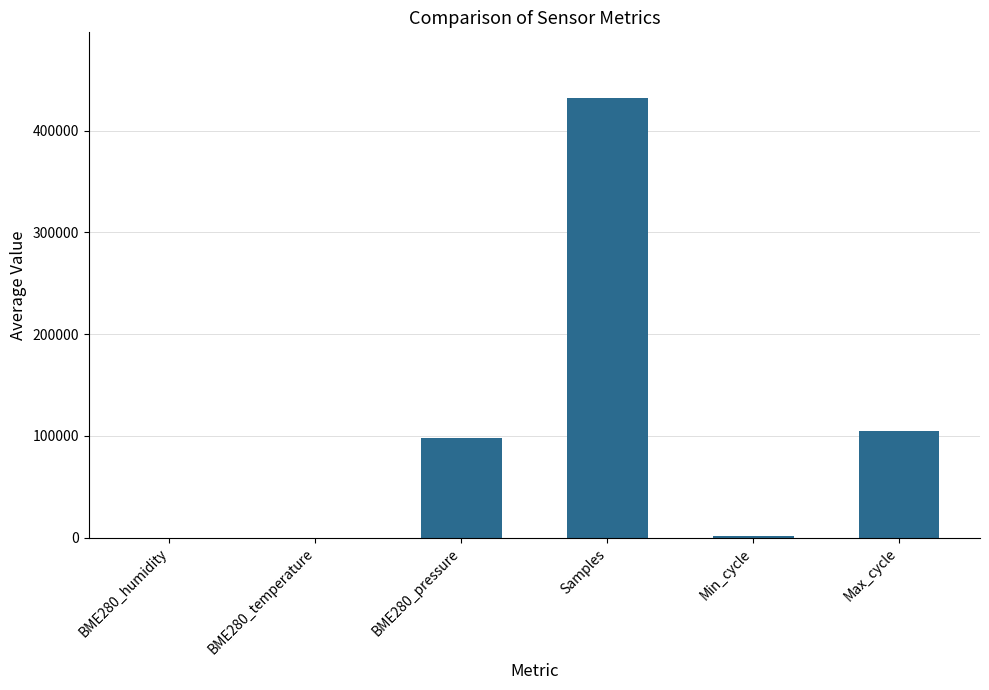

Approximately how many times larger is the value at Samples compared to BME280_pressure?

4.4